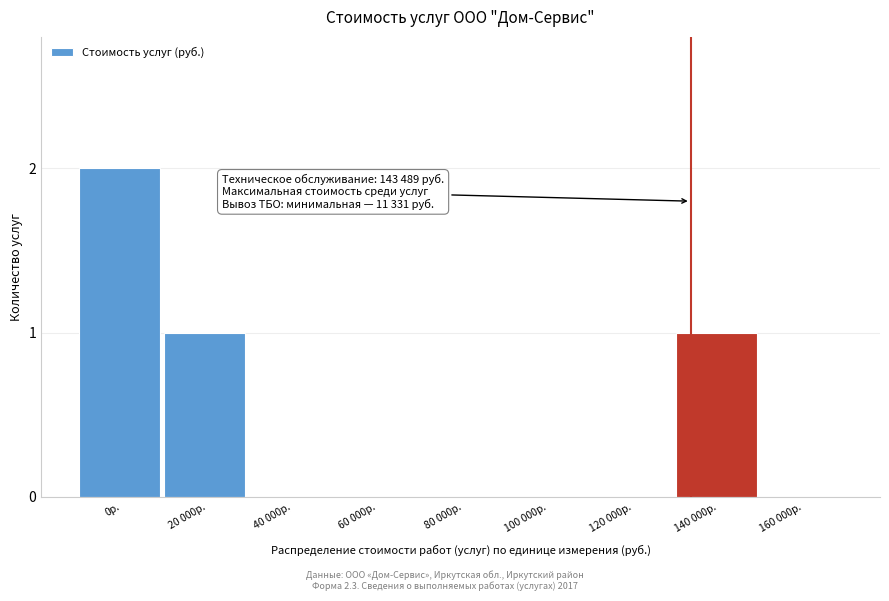

Reading left to right, what are all the values shown in this chart?

0р.=2	20 000р.=1	40 000р.=0	60 000р.=0	80 000р.=0	100 000р.=0	120 000р.=0	140 000р.=1	160 000р.=0